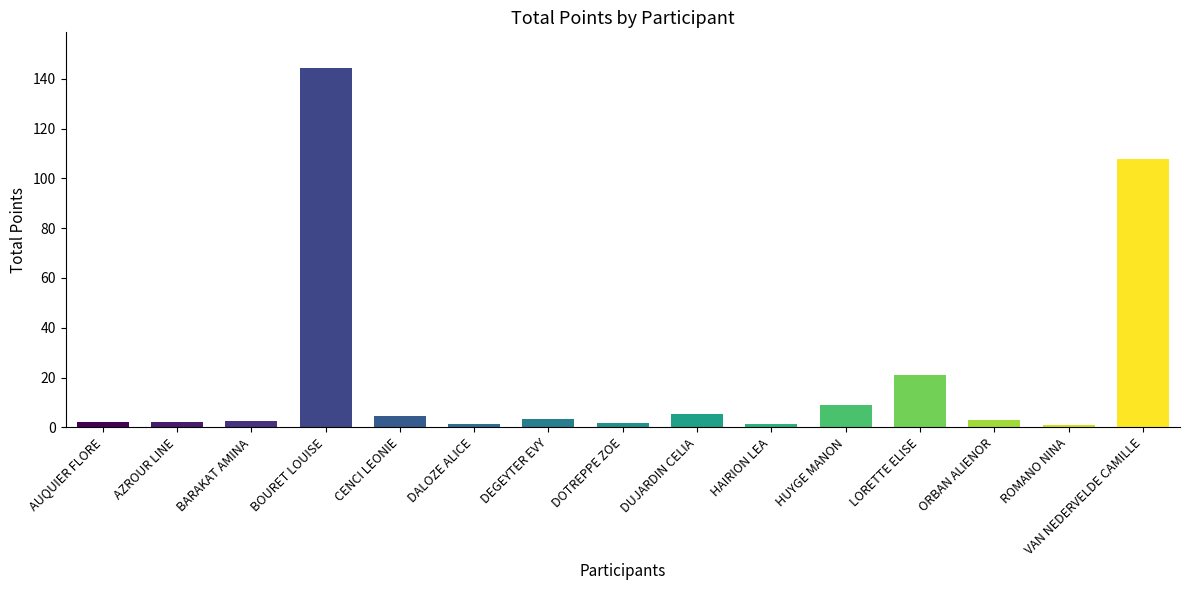

What value does the data have at DUJARDIN CELIA?

5.2